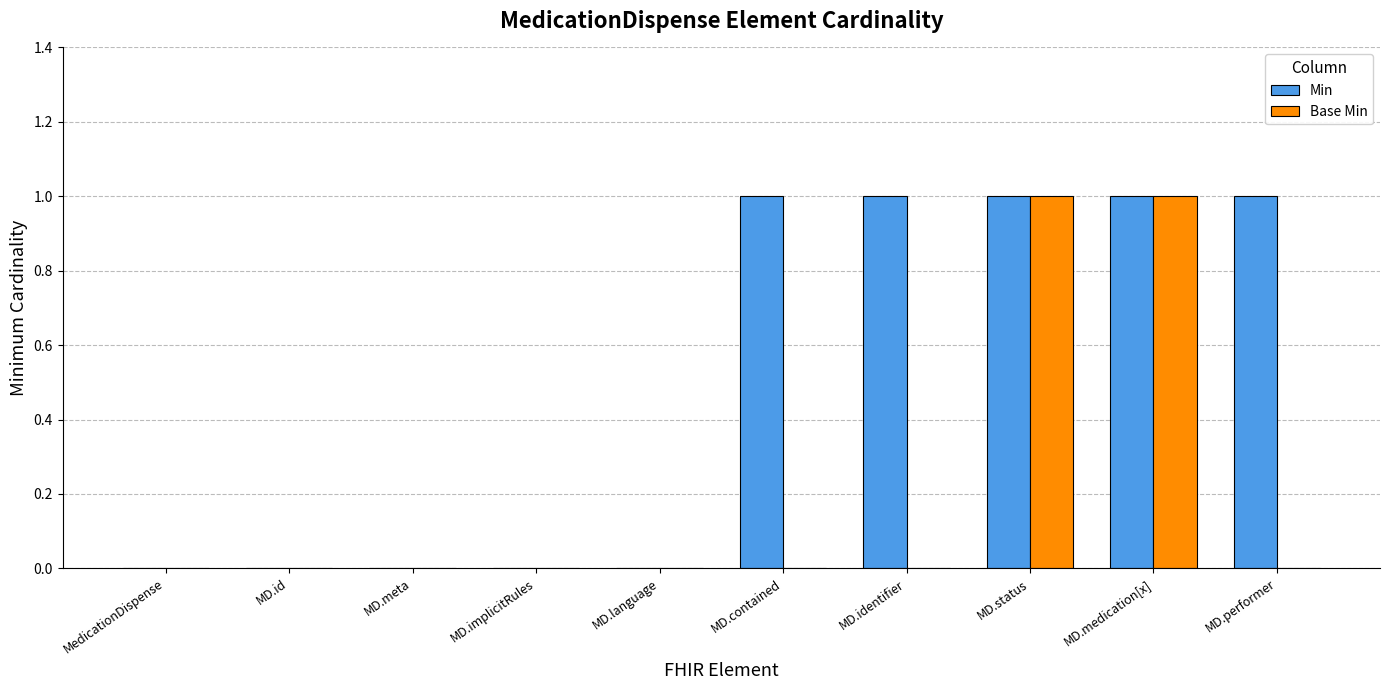

Is it true that Base Min equals 0 at MD.status?

False